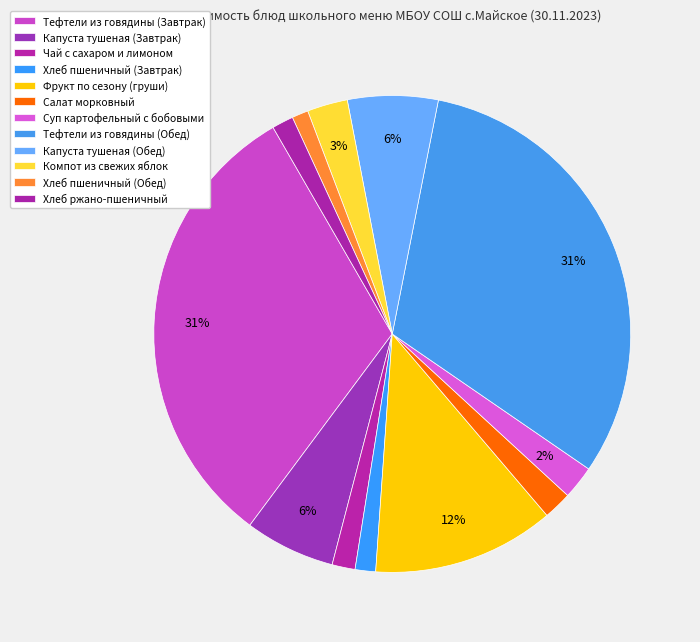

To the nearest percent, what is the difference between the largest and smallest slice percentages?

30%